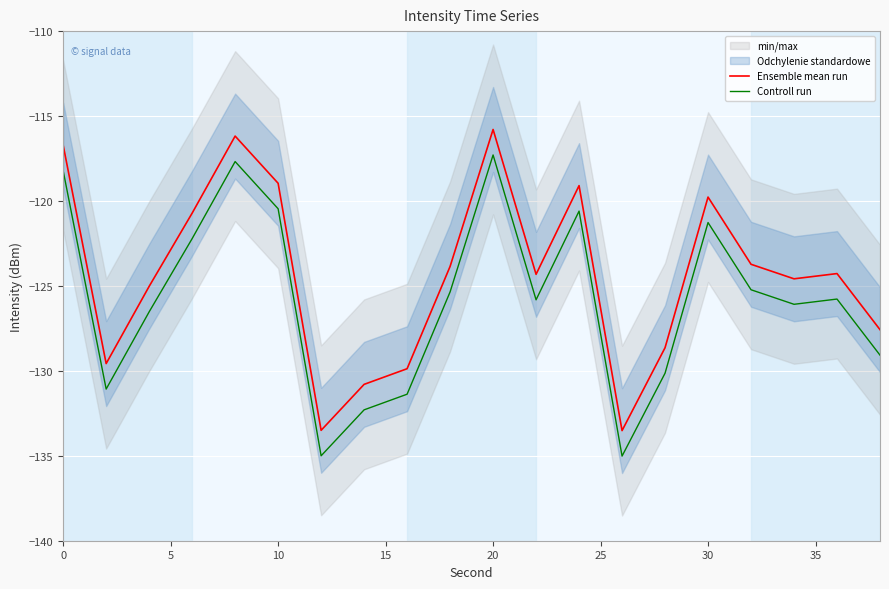

In Ensemble mean run, how many points are lower than both neighbors (excluding endpoints)?

5